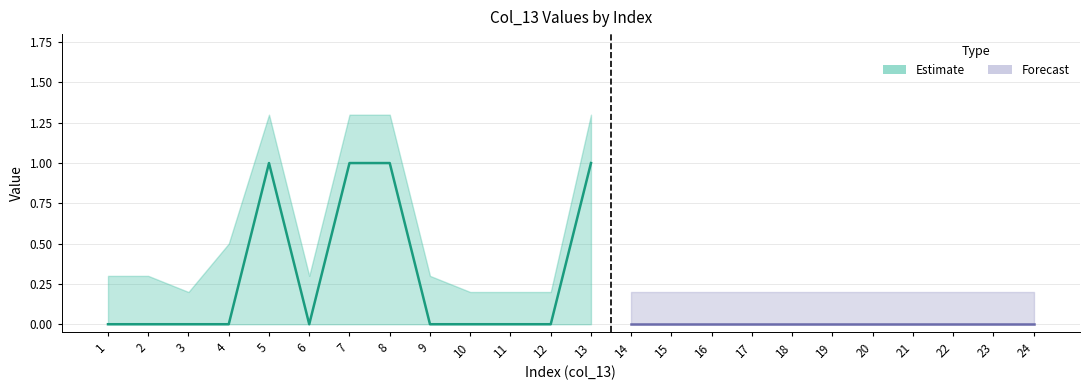

At which category does the chart reach its peak across all series?

5